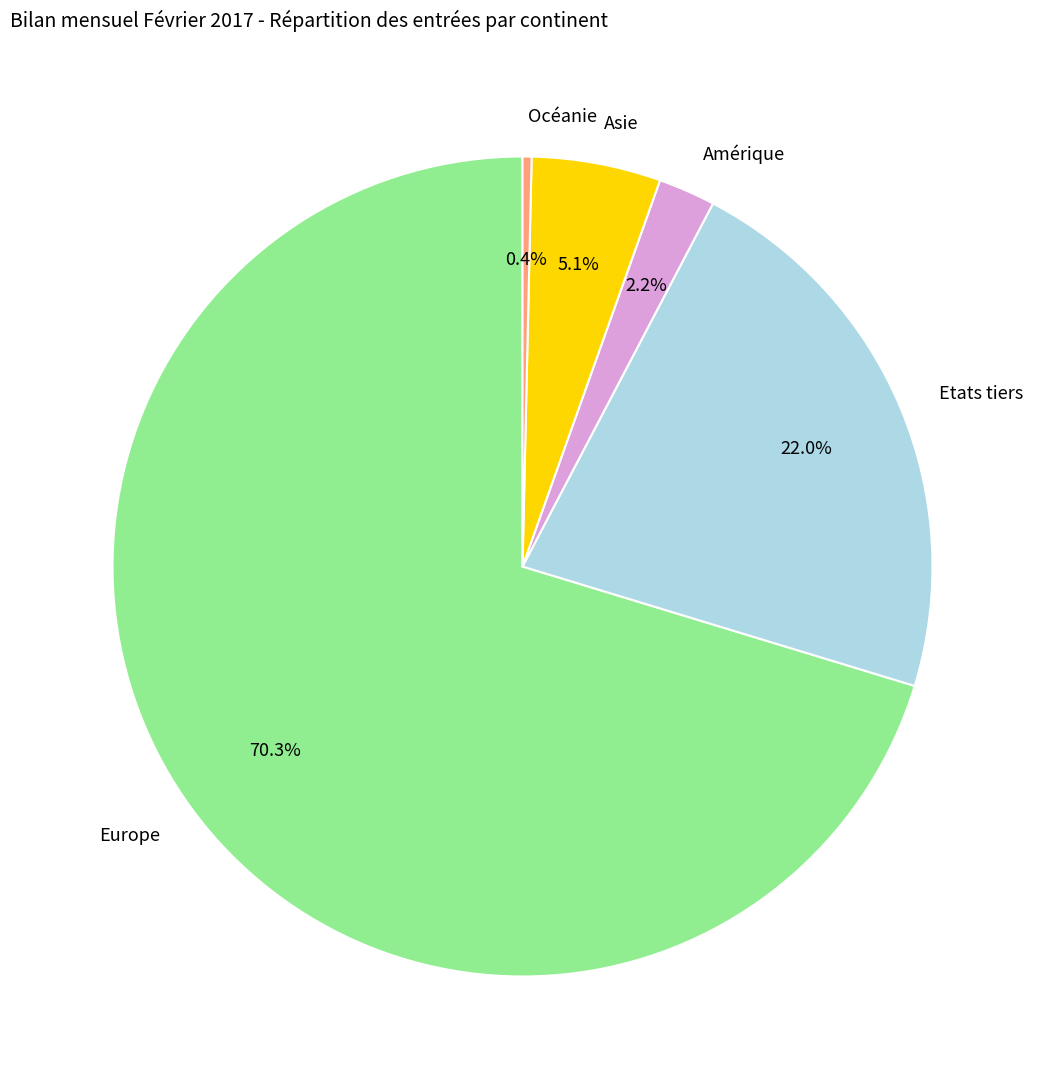

Is it true that Amérique is 2% of the pie?

True